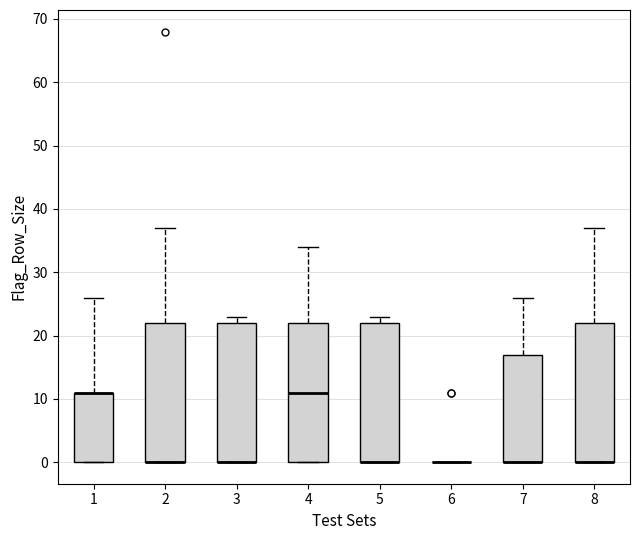

Where is the upper edge of the box at x = 5 on the y-axis? The values are not printed on the chart, so give them approximately, as read against the axis.

22